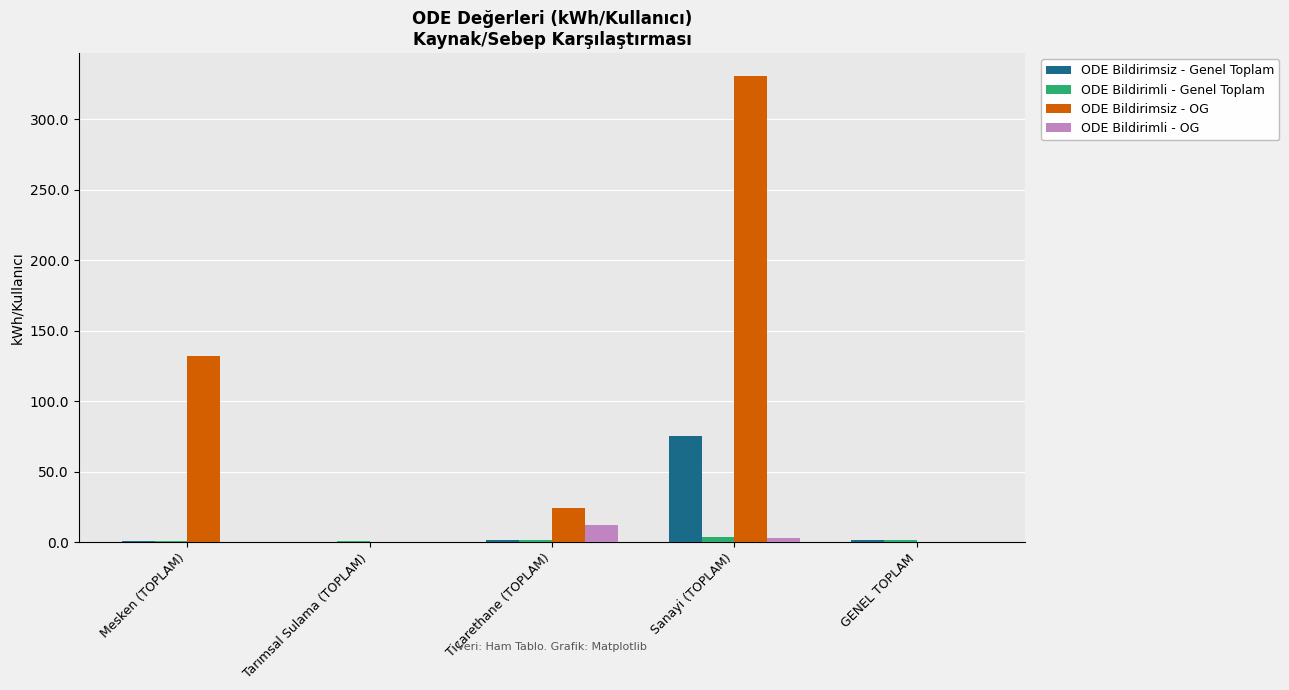

What is the sum of all ODE Bildirimsiz - OG values?

485.9